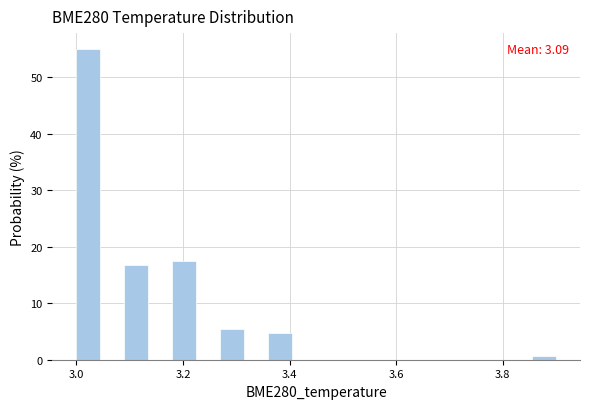

Around what value on the x-axis is the tallest bar? Give the approximate position of its centre, as read against the axis.

3.02